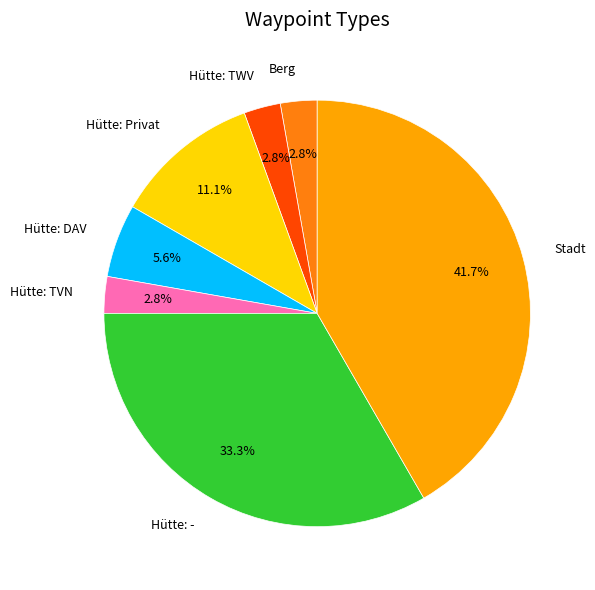

Is the sum of Hütte: TVN and Hütte: DAV greater than half?

No